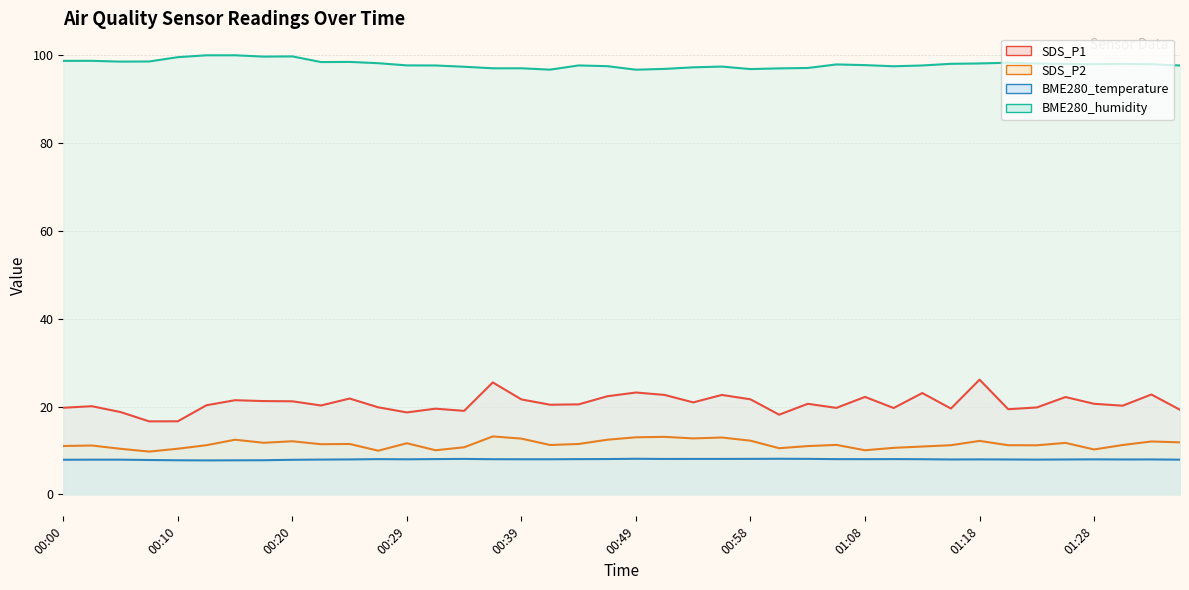

Which category has the lowest value in the BME280_humidity series?

00:49